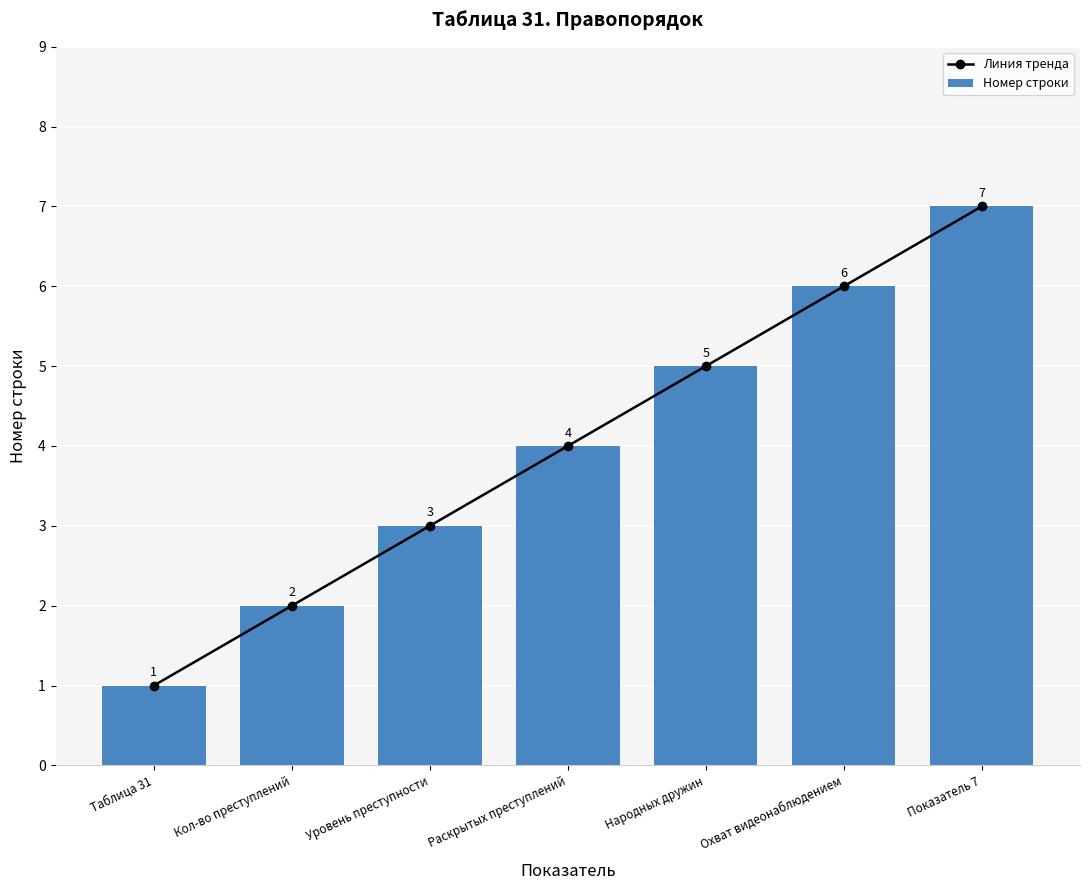

What is the total value across all series at Показатель 7?

14